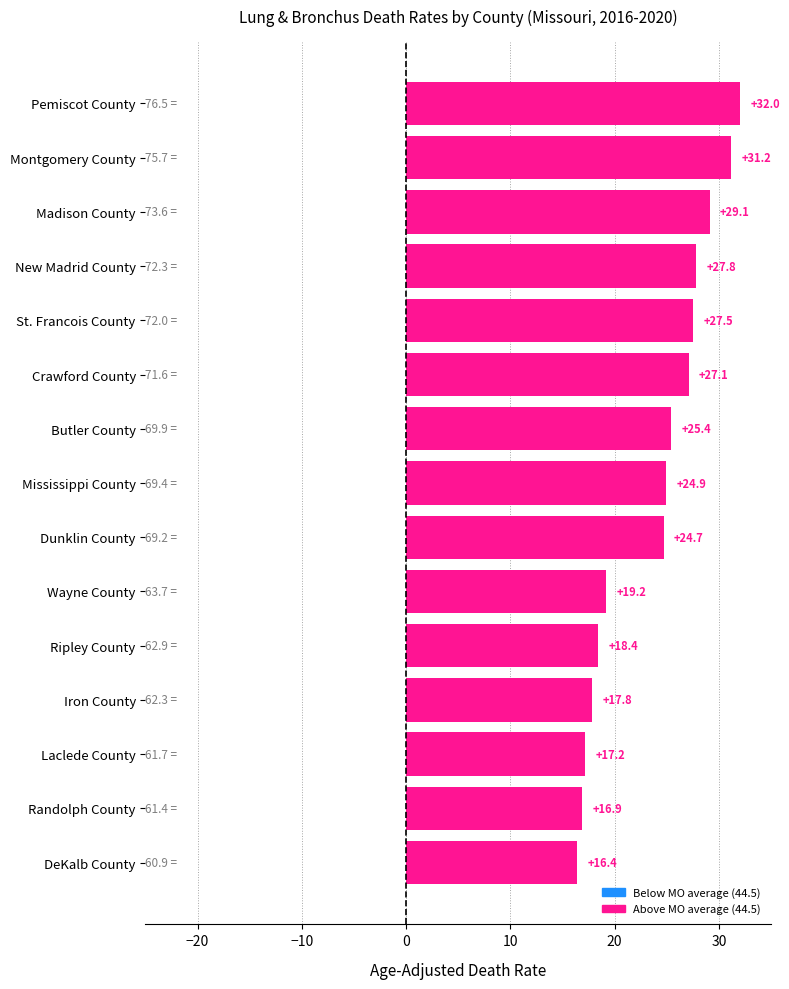

What is the minimum value shown in the chart?

16.4